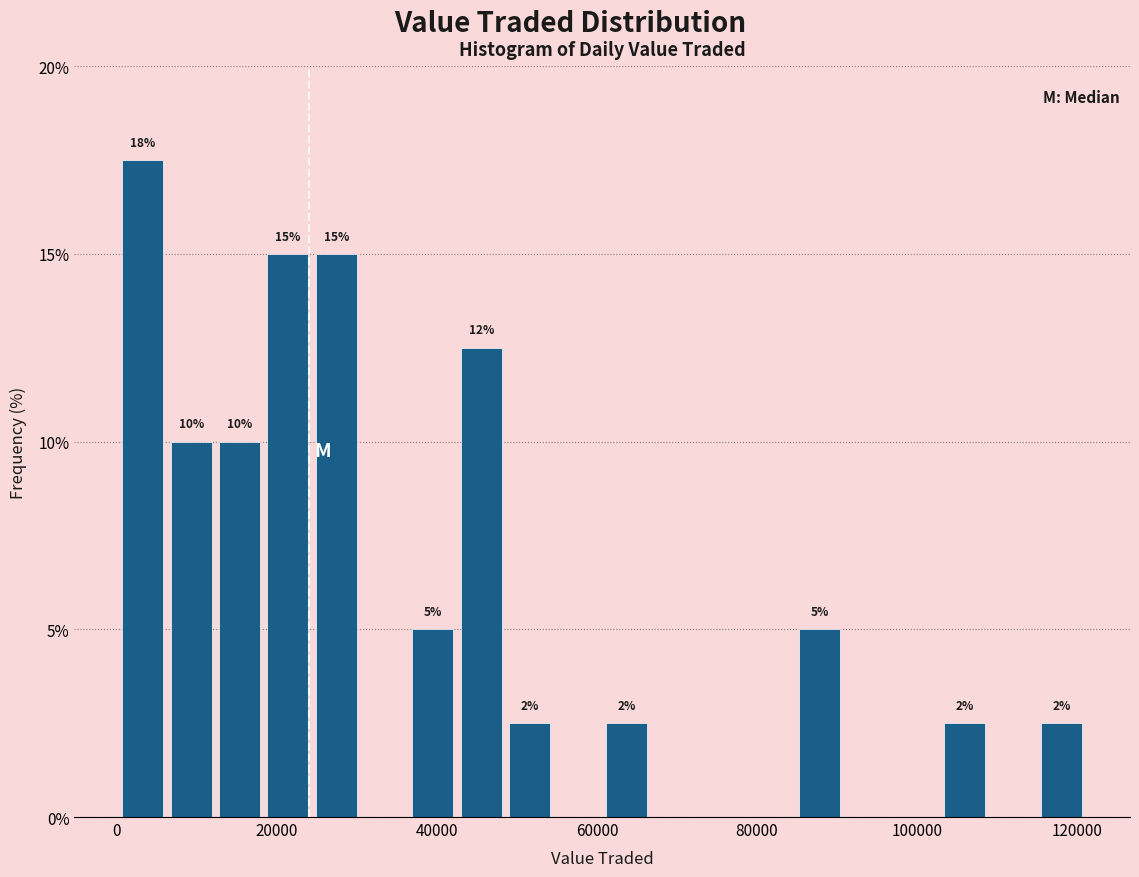

Around what value on the x-axis is the tallest bar? Give the approximate position of its centre, as read against the axis.

4000